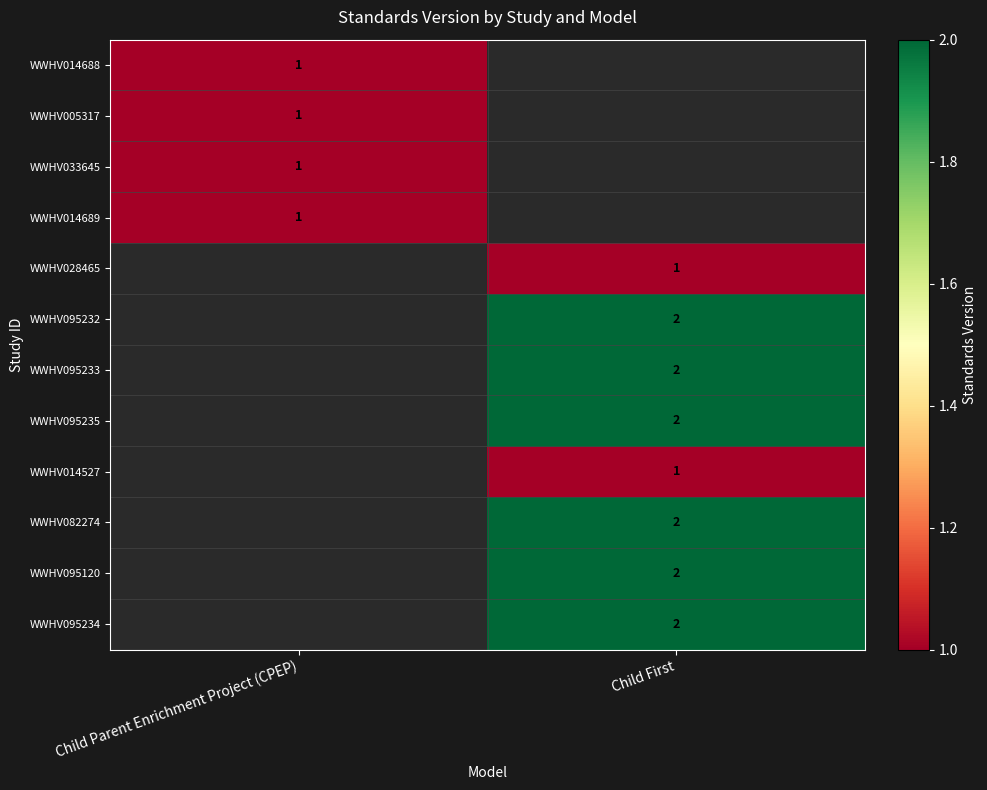

True or false: WWHV095234 has a value of 2 at Child First.

True